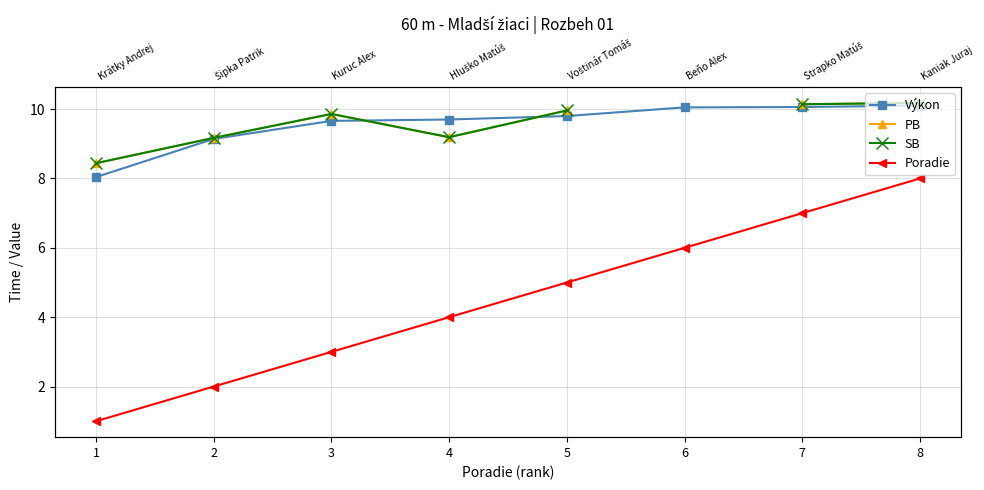

Rank the series by their average value, from highest to lowest.

Výkon, PB, SB, Poradie